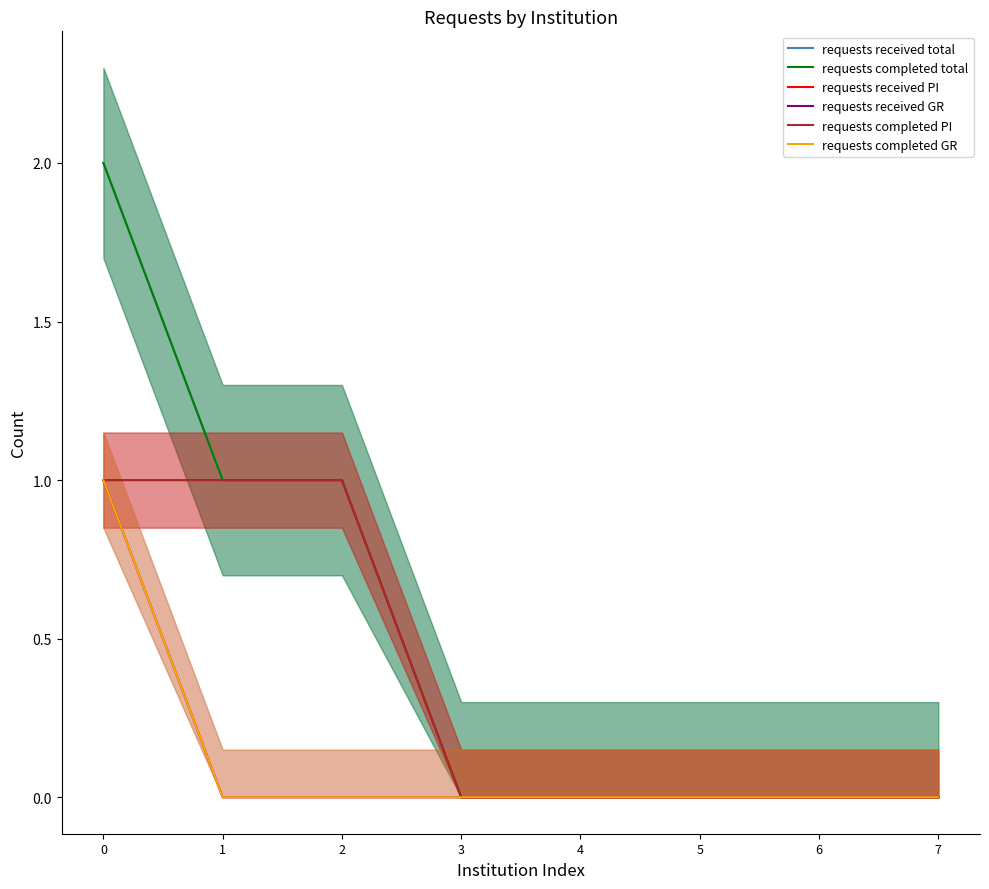

Reading left to right, what are all the values shown in this chart?

requests received total: 0=2	1=1	2=1	3=0	4=0	5=0	6=0	7=0
requests completed total: 0=2	1=1	2=1	3=0	4=0	5=0	6=0	7=0
requests received PI: 0=1	1=1	2=1	3=0	4=0	5=0	6=0	7=0
requests received GR: 0=1	1=0	2=0	3=0	4=0	5=0	6=0	7=0
requests completed PI: 0=1	1=1	2=1	3=0	4=0	5=0	6=0	7=0
requests completed GR: 0=1	1=0	2=0	3=0	4=0	5=0	6=0	7=0